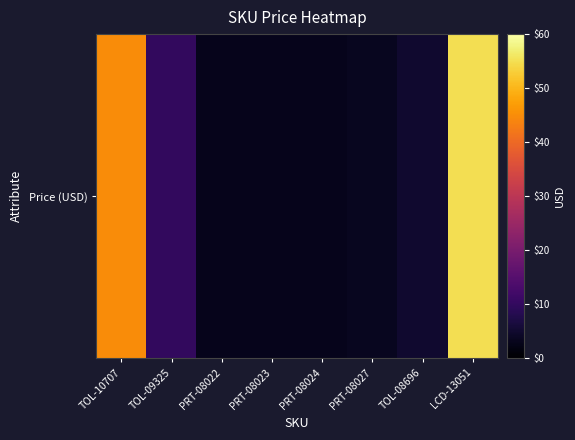

What is the sum of all values?

127.2